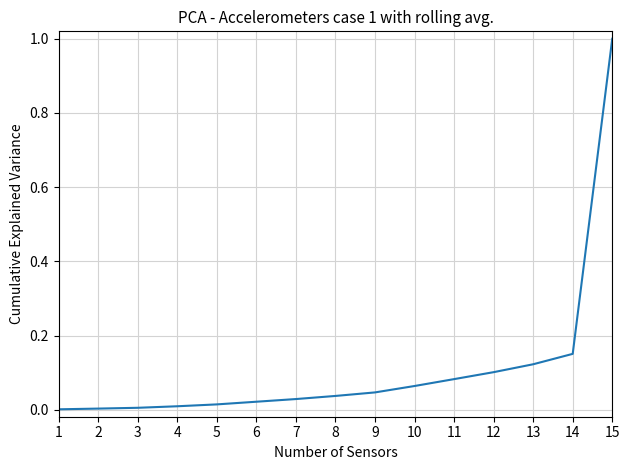

Does the chart have visible grid lines?

Yes